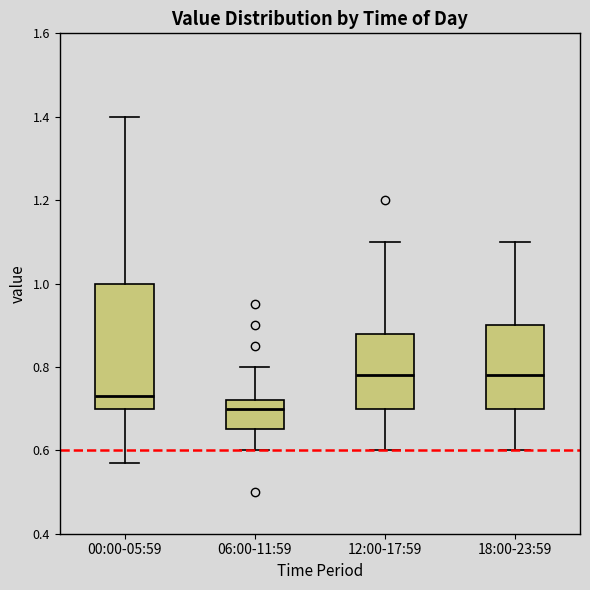

Reading left to right, read every box against the y-axis: the position of its median line, the range the box covers, and the ends of its whiskers. The values are not printed on the chart, so give them approximately, as read against the axis.

00:00-05:59: median 0.74, box 0.70 to 1.00, whiskers 0.58 to 1.40
06:00-11:59: median 0.70, box 0.66 to 0.72, whiskers 0.60 to 0.80
12:00-17:59: median 0.78, box 0.70 to 0.88, whiskers 0.60 to 1.10
18:00-23:59: median 0.78, box 0.70 to 0.90, whiskers 0.60 to 1.10